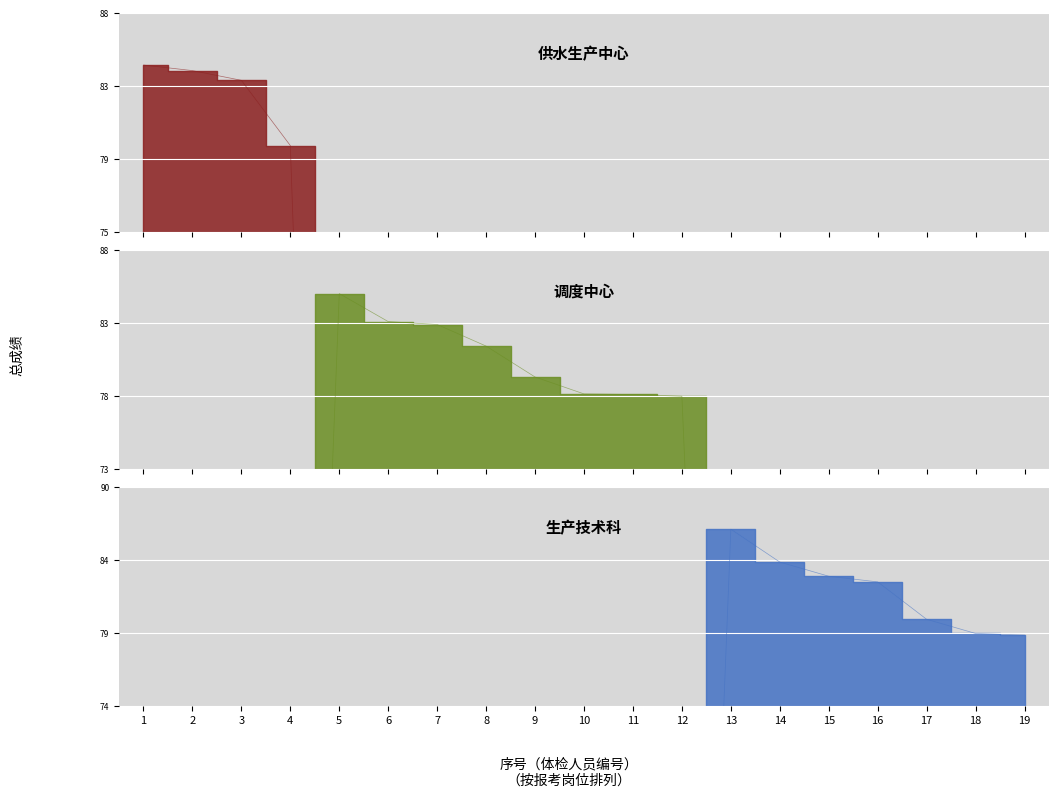

What are all the series names shown in the legend?

供水生产中心, 调度中心, 生产技术科